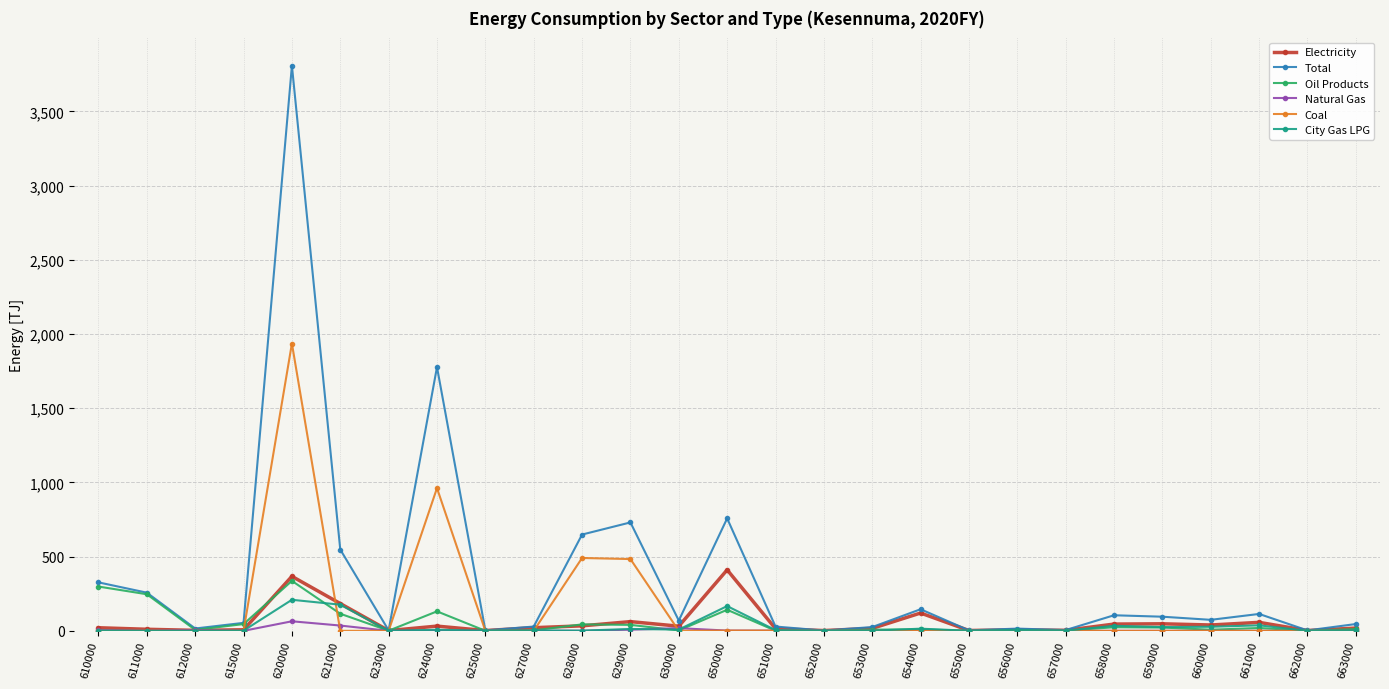

Which series has the largest total across all categories?

Total